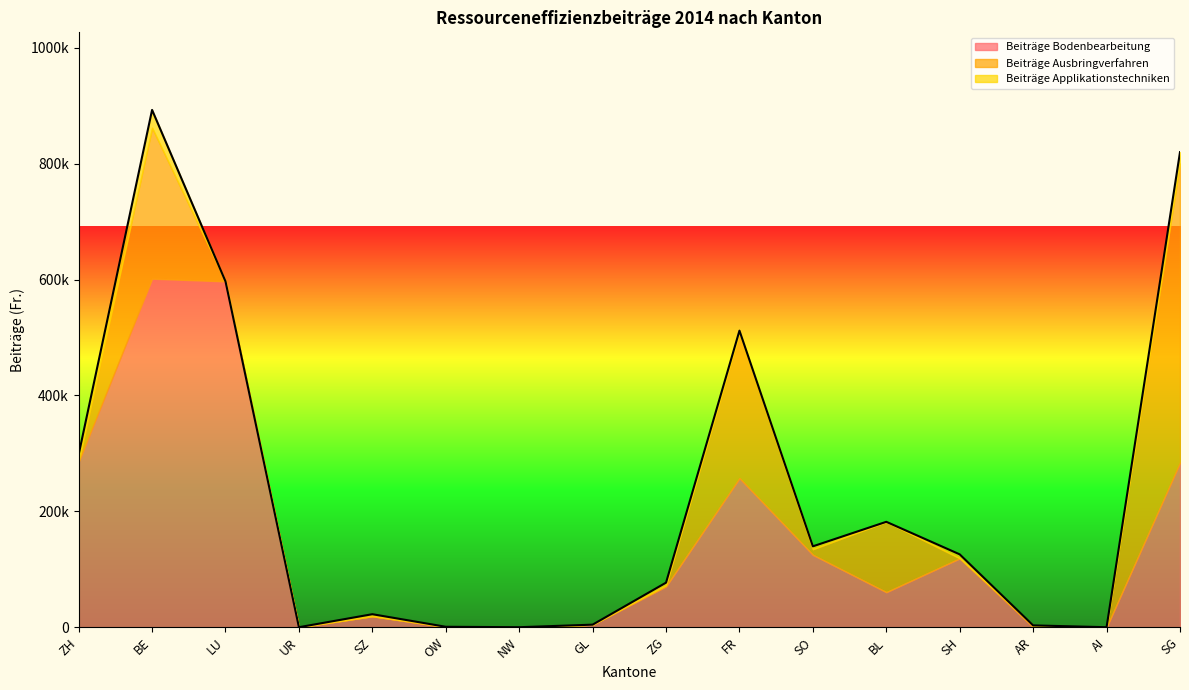

True or false: Beiträge Bodenbearbeitung has a value of 847305.0 at LU.

False